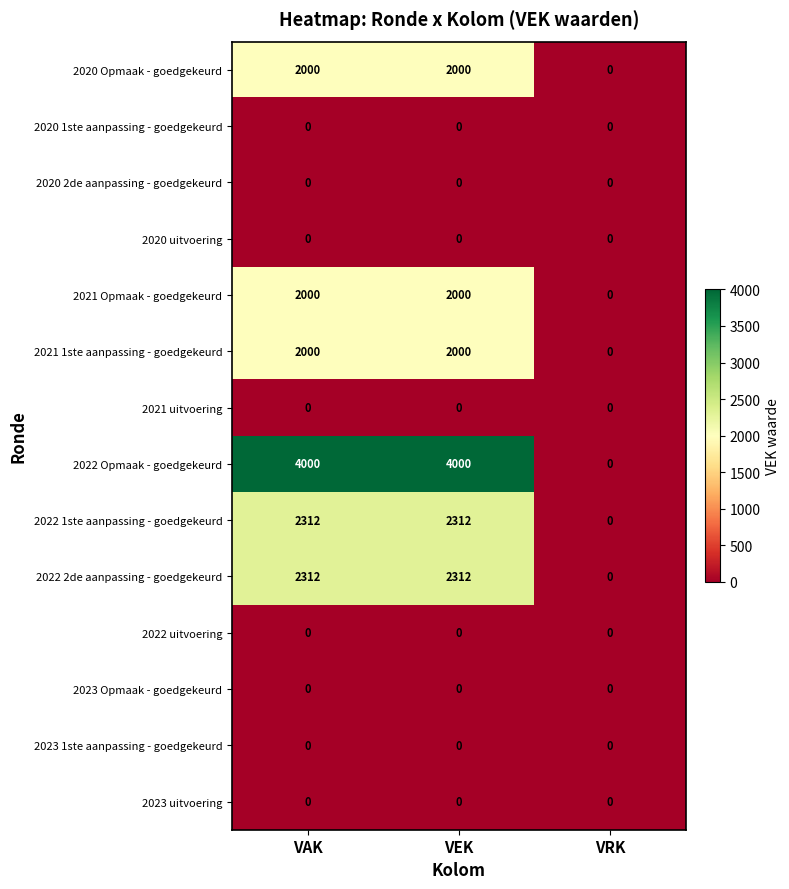

What is the total value across all series at VEK?

14624